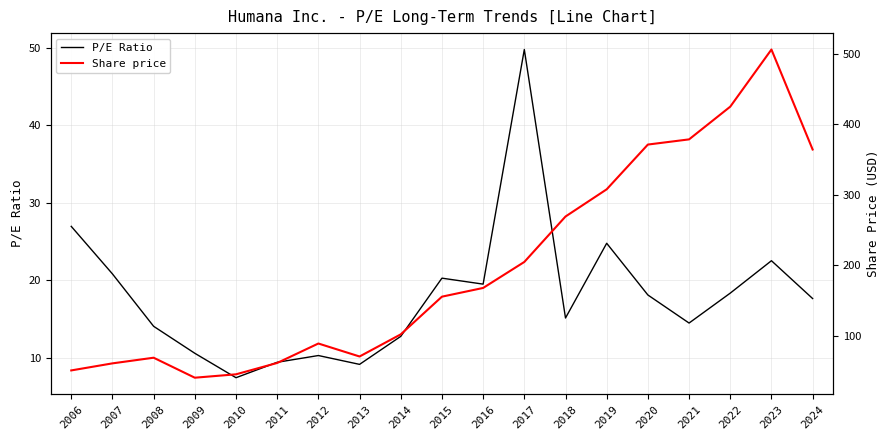

Reading right to left, what are all the values shown in this chart?

P/E Ratio: 17.6	22.5	18.3	14.5	18.1	24.8	15.1	49.8	19.5	20.3	12.8	9.2	10.3	9.4	7.4	10.6	14.1	20.8	26.9
Share price: 364.0	505.7	424.7	378.3	371.0	307.6	269.0	204.6	167.8	155.4	102.0	70.6	89.0	61.4	45.4	40.5	68.9	60.9	50.9